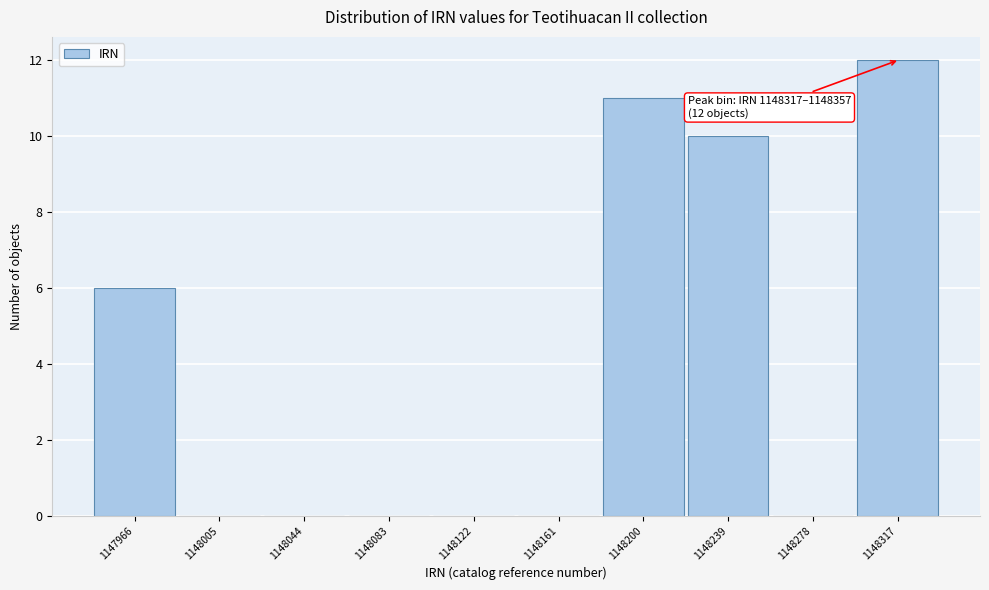

Reading left to right, what are all the values shown in this chart?

1147966=6	1148005=0	1148044=0	1148083=0	1148122=0	1148161=0	1148200=11	1148239=10	1148278=0	1148317=12